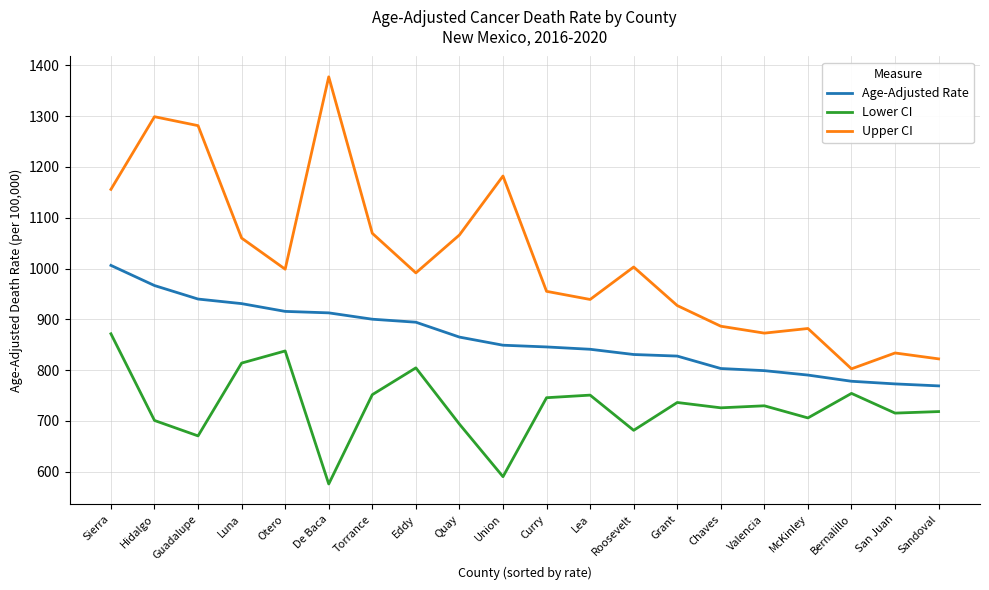

Count the number of data series in this chart.

3